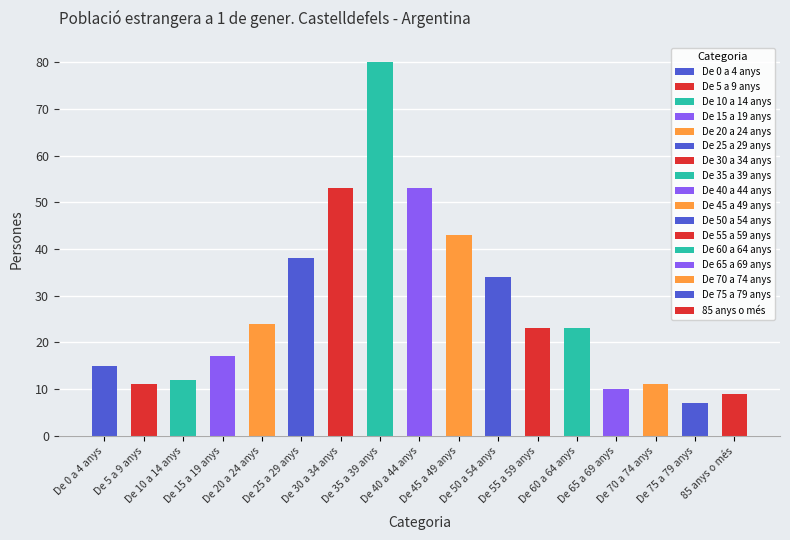

What position from the left is De 60 a 64 anys?

13